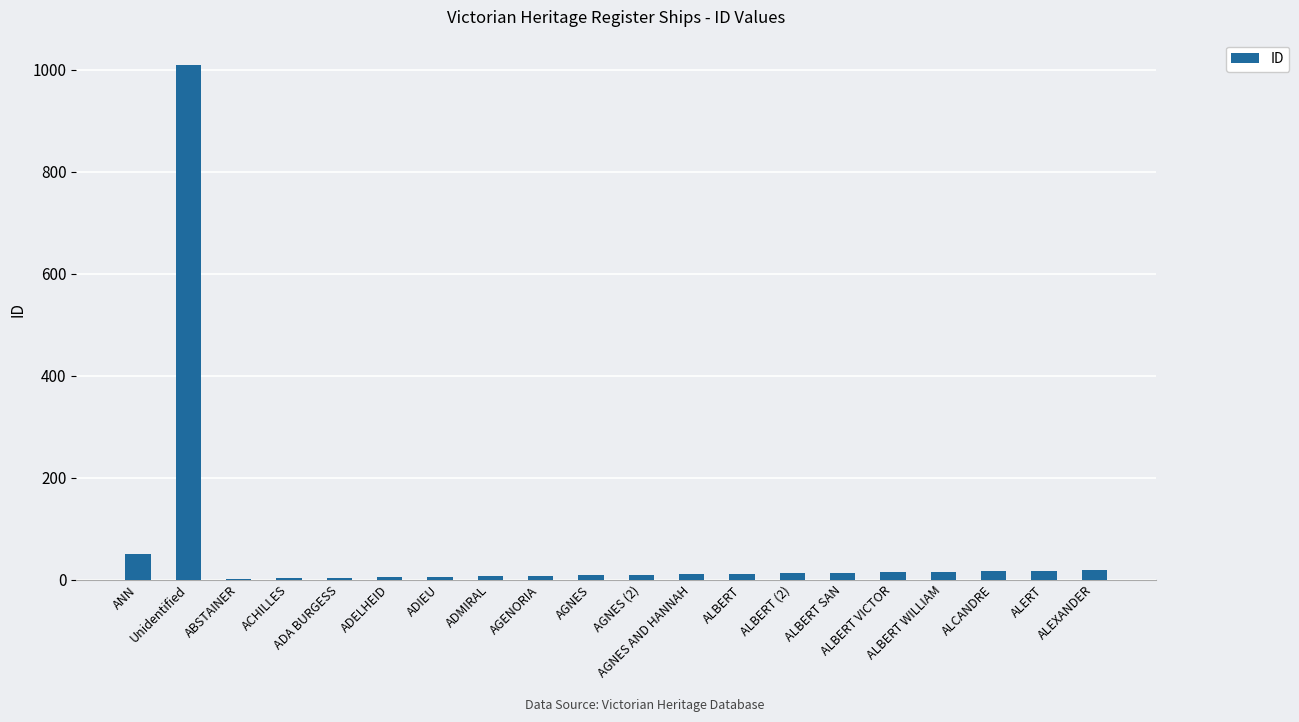

Read the value at ALBERT VICTOR.

14